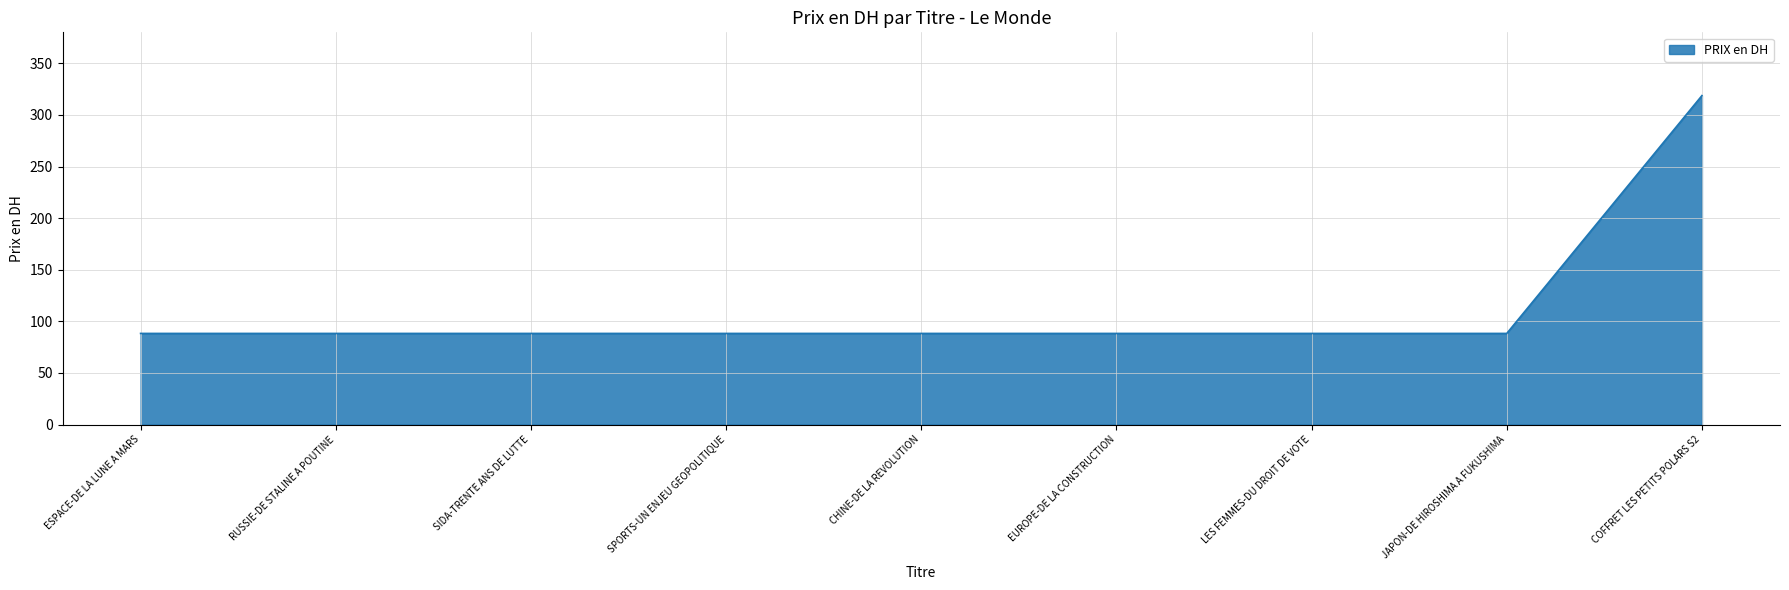

What is the difference between the maximum and minimum values?

230.4